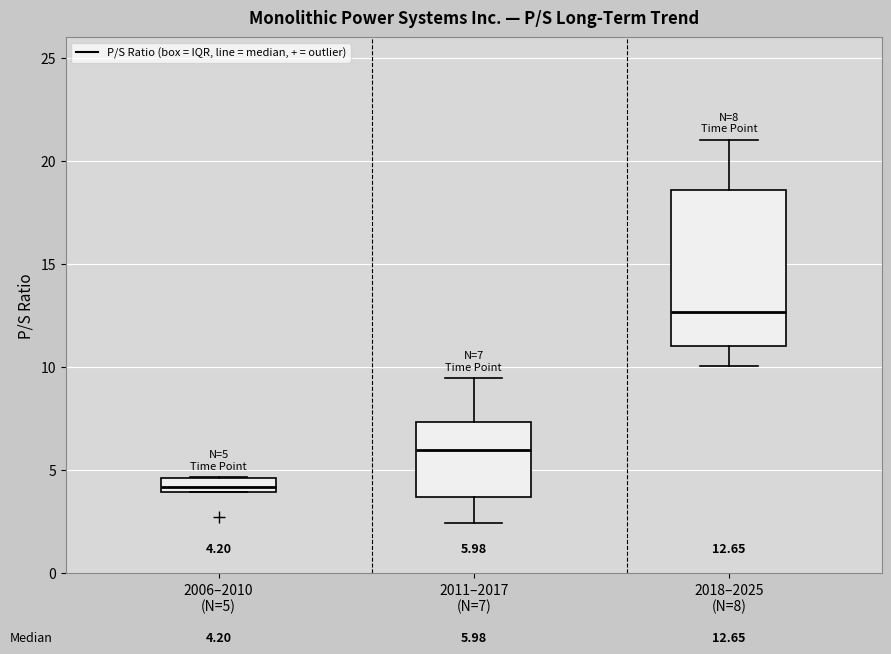

Which box is the tallest, from its lower edge to its upper edge?

2018–2025 (N=8)